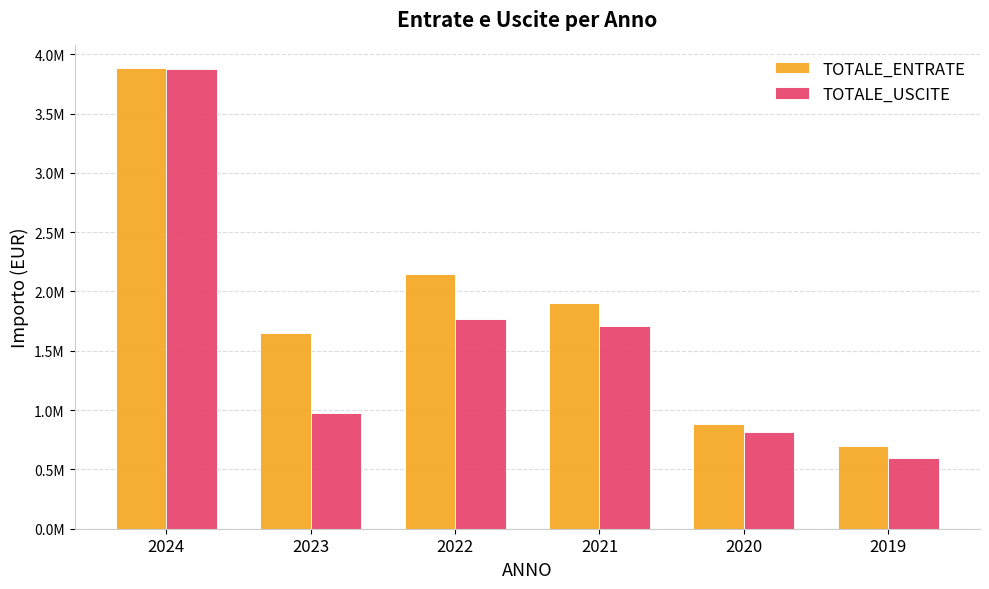

At which category is the sum across all series the highest?

2024